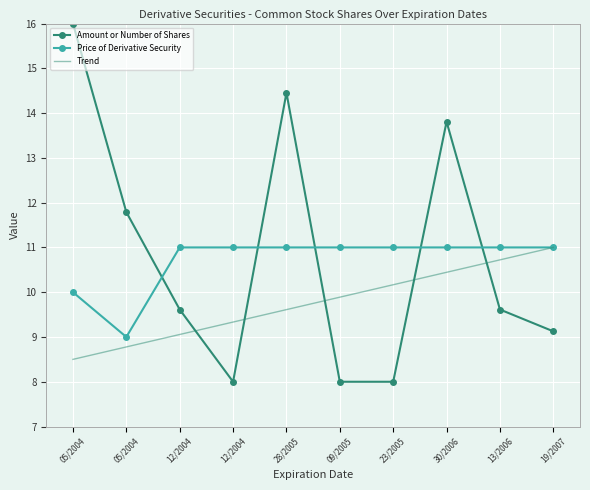

Count the Amount or Number of Shares values in the range 8 to 13.

7